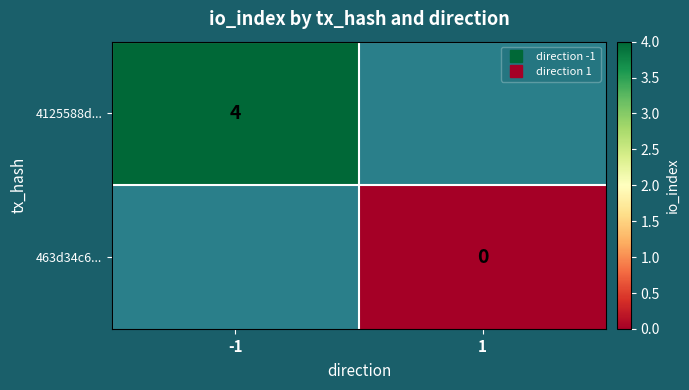

The value of 4125588d... at -1 is 1.1. True or false?

False